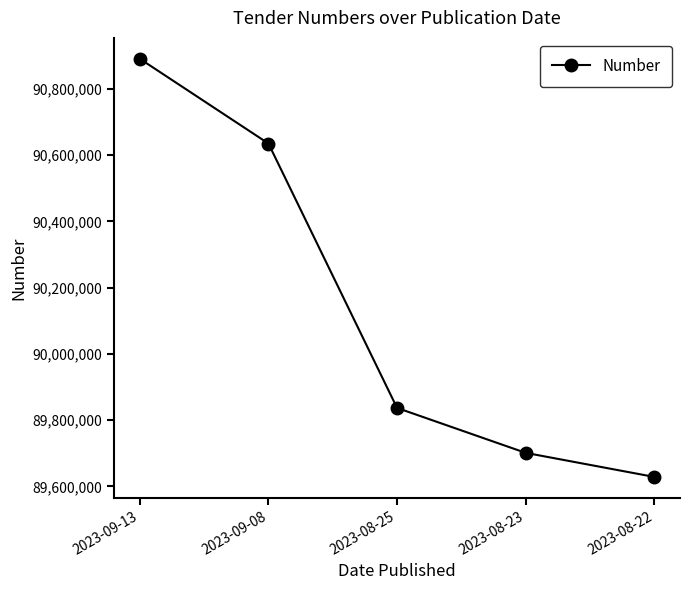

Approximately how many times larger is the value at 2023-08-25 compared to 2023-09-08?

1.0